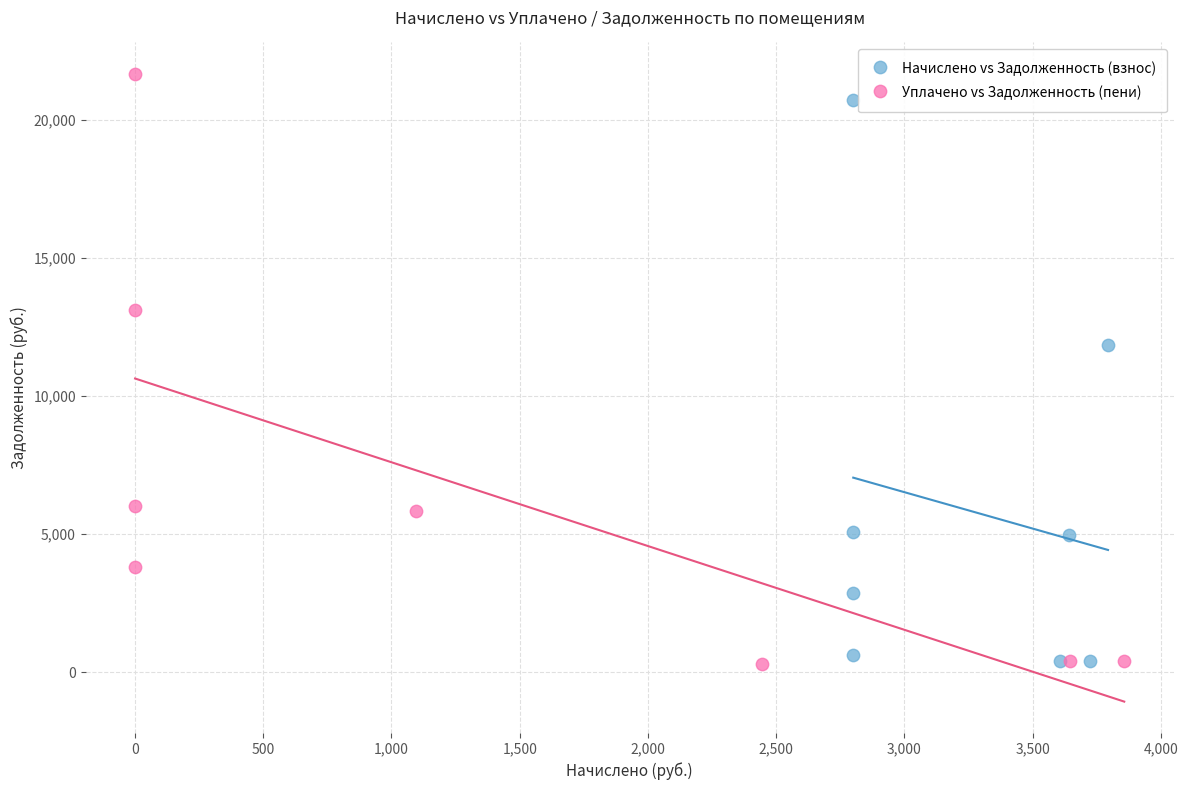

Which series has the largest Y range (max minus min)?

Уплачено vs Задолженность (пени)